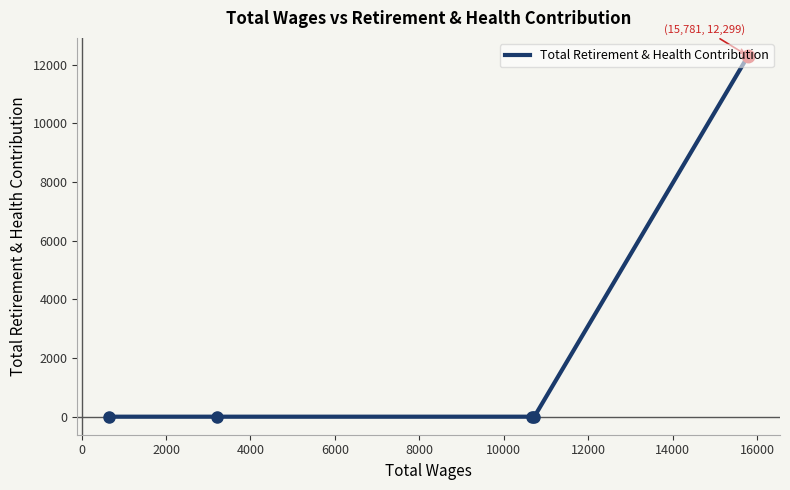

What position from the left is 0?

2